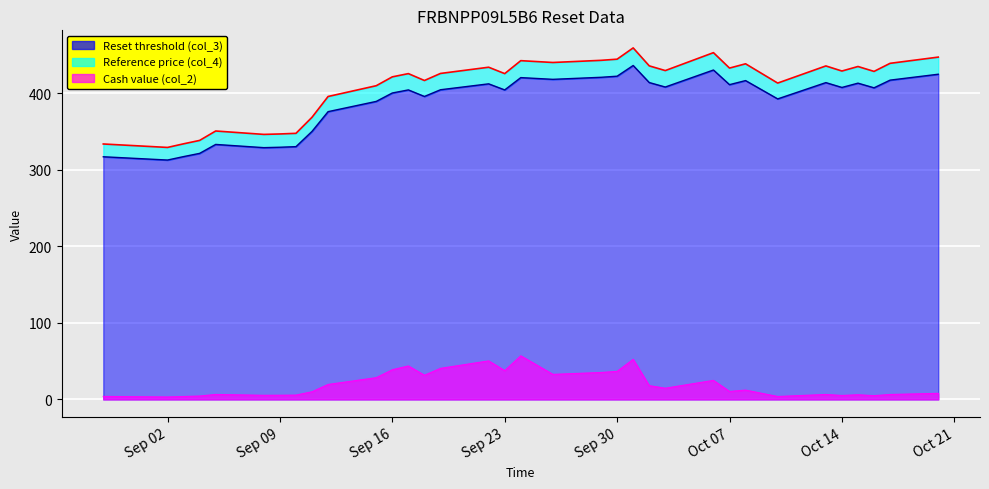

Which series changed the most between 2025-10-02 and 2025-10-13?

Cash value (col_2)